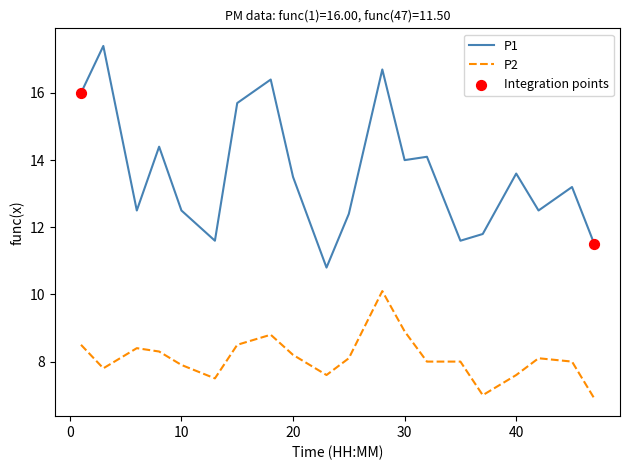

Which series has the widest spread of values?

P1